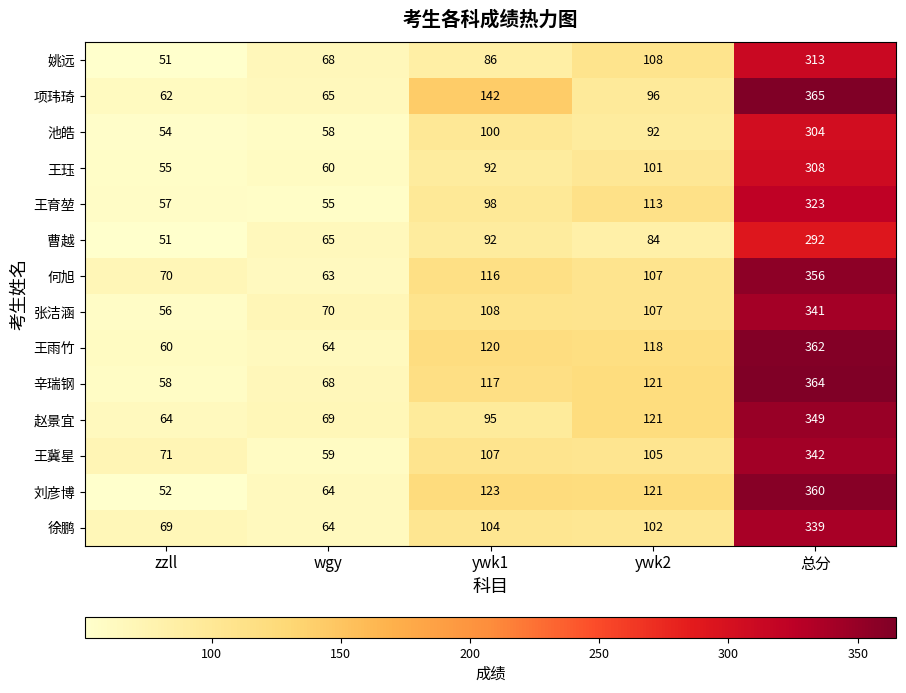

What is the average value of the 赵景宜 series?

140